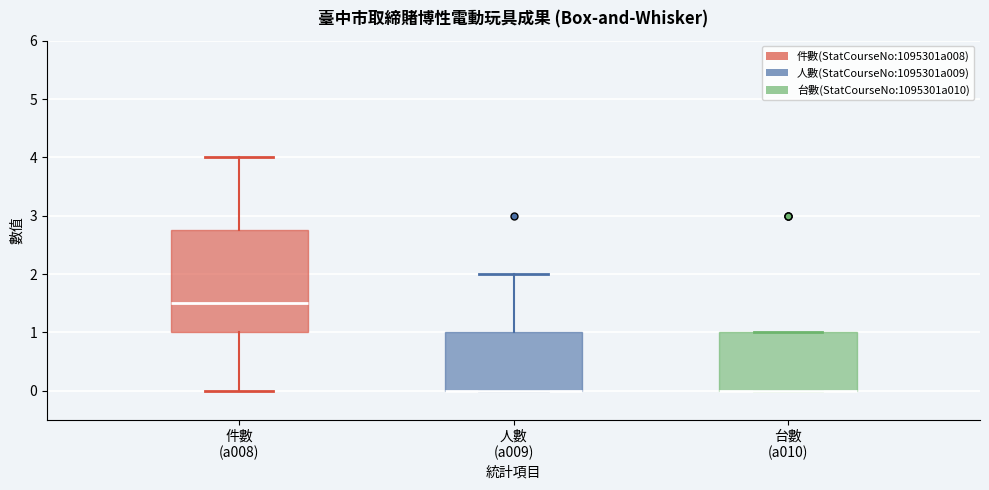

Where is the lower edge of the box for 台數 (a010) on the y-axis? The values are not printed on the chart, so give them approximately, as read against the axis.

0.0